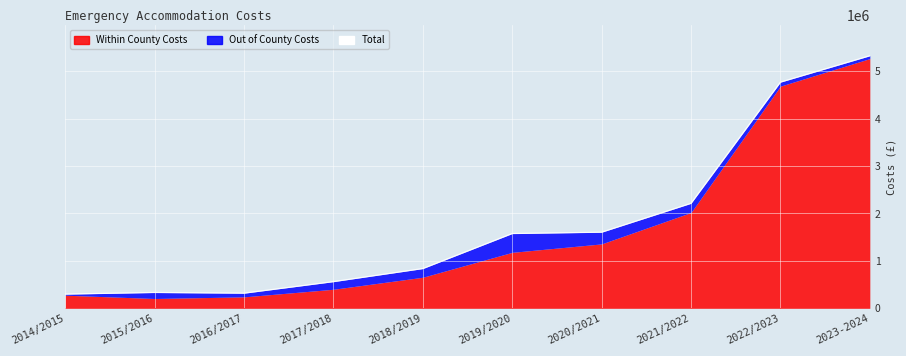

How many points are higher than both their immediate neighbors (excluding endpoints)?

1